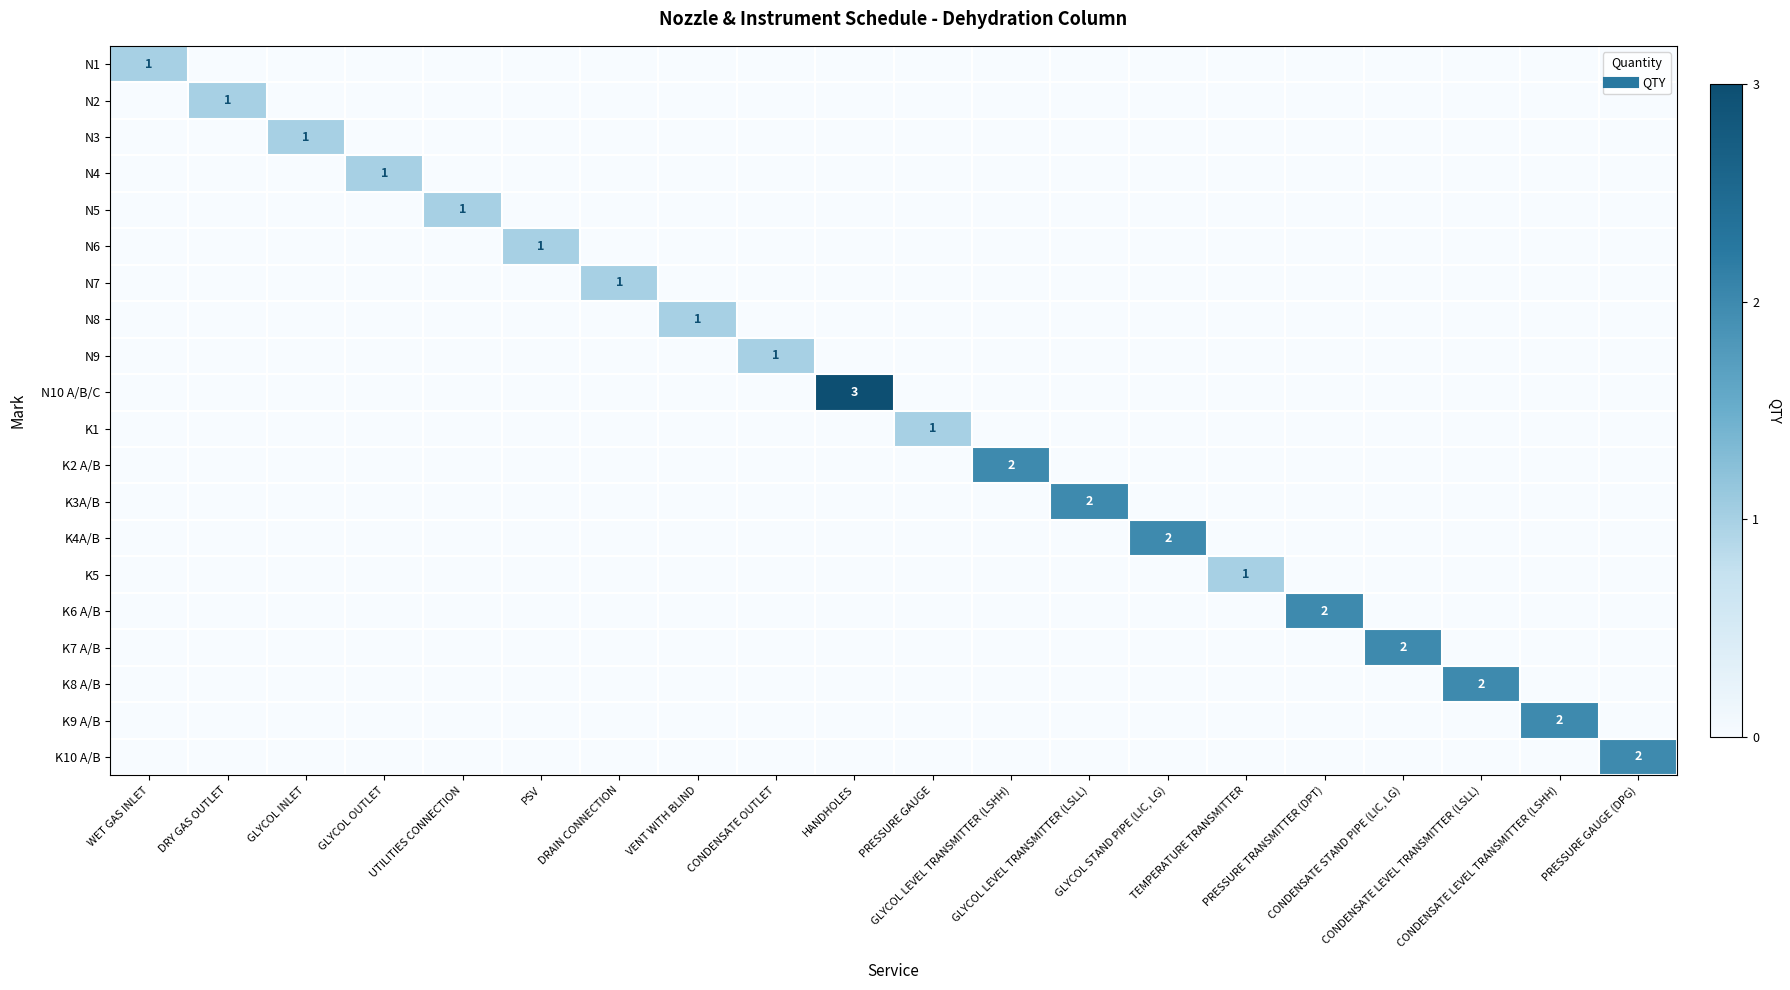

Is the value of K7 A/B at CONDENSATE LEVEL TRANSMITTER (LSLL) greater than the value of N10 A/B/C at VENT WITH BLIND?

No